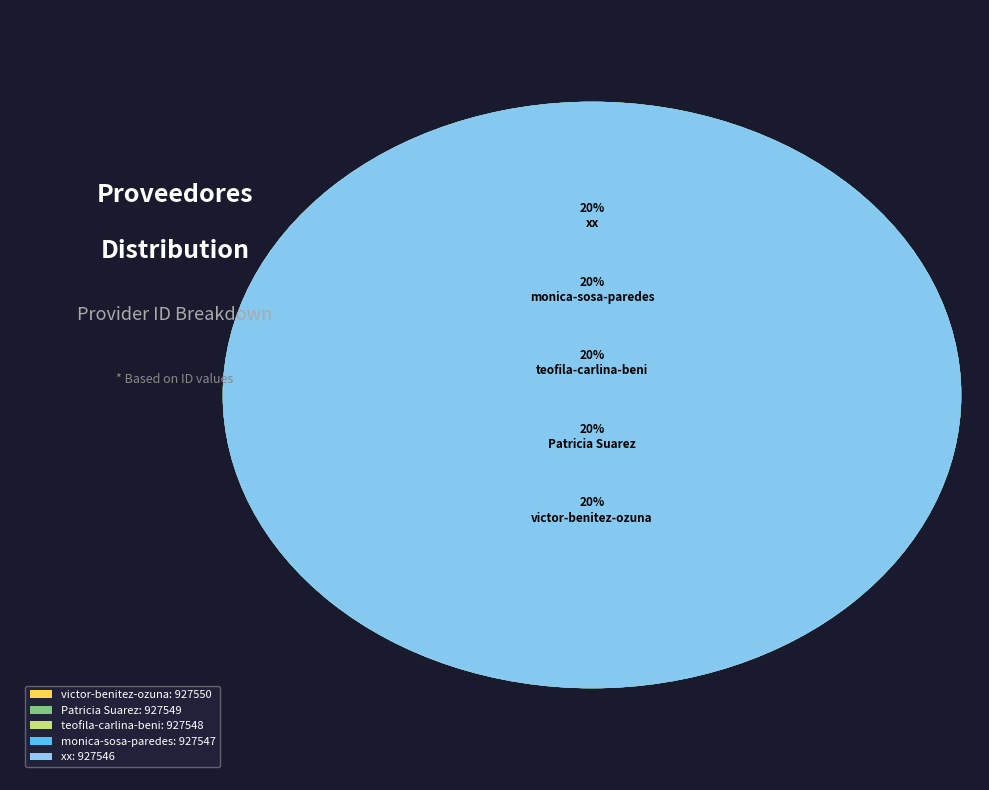

Does Patricia Suarez account for over 50% of the chart?

No